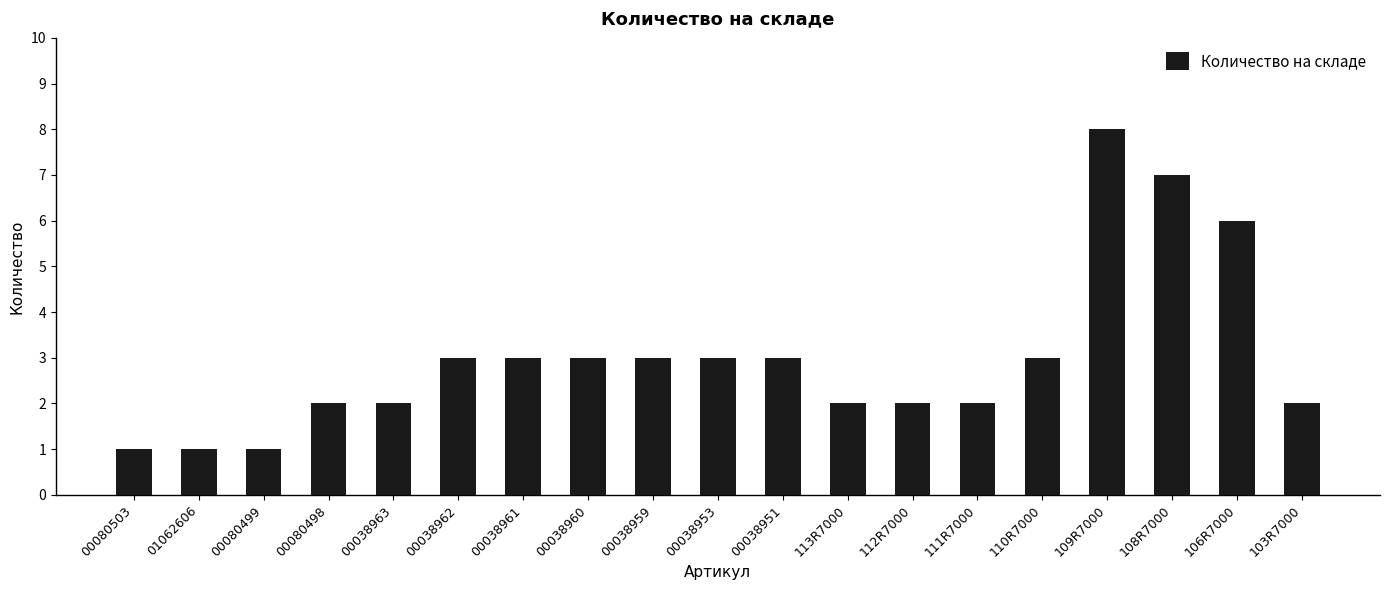

How many series are shown in this chart?

1